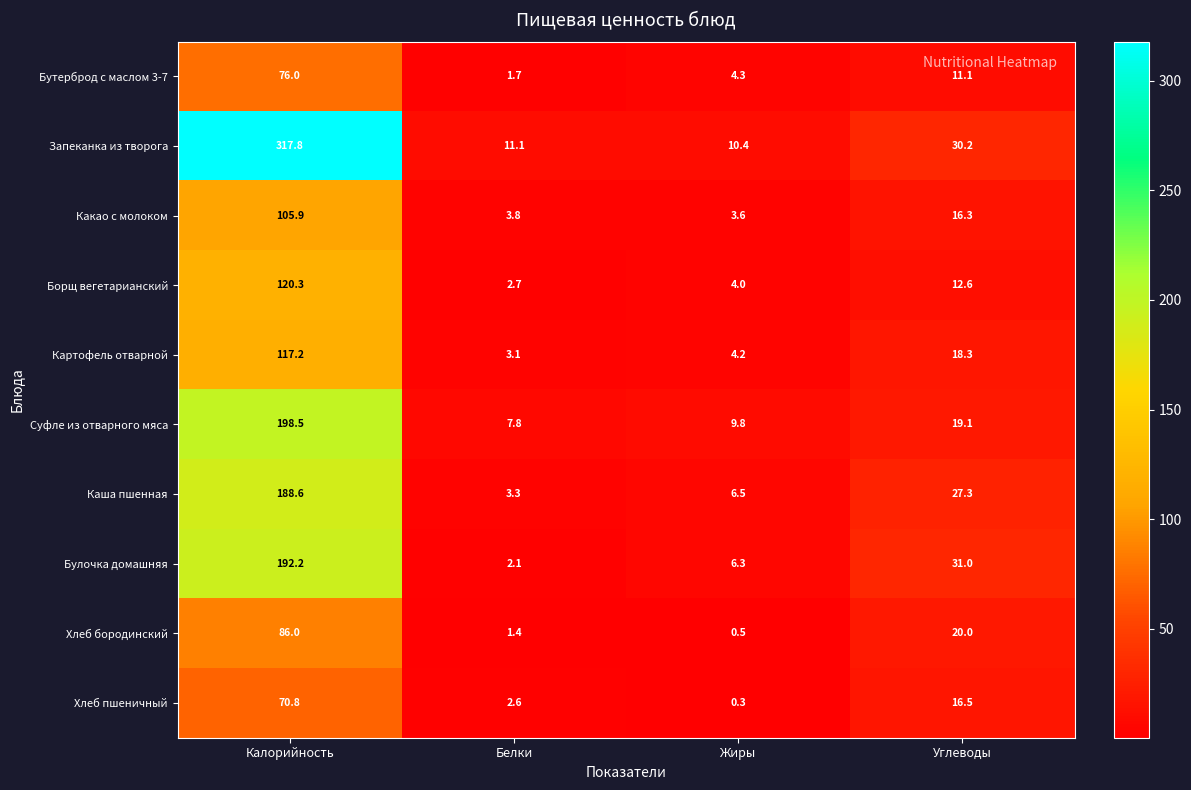

Where is Каша пшенная nearest to the value 95?

Углеводы